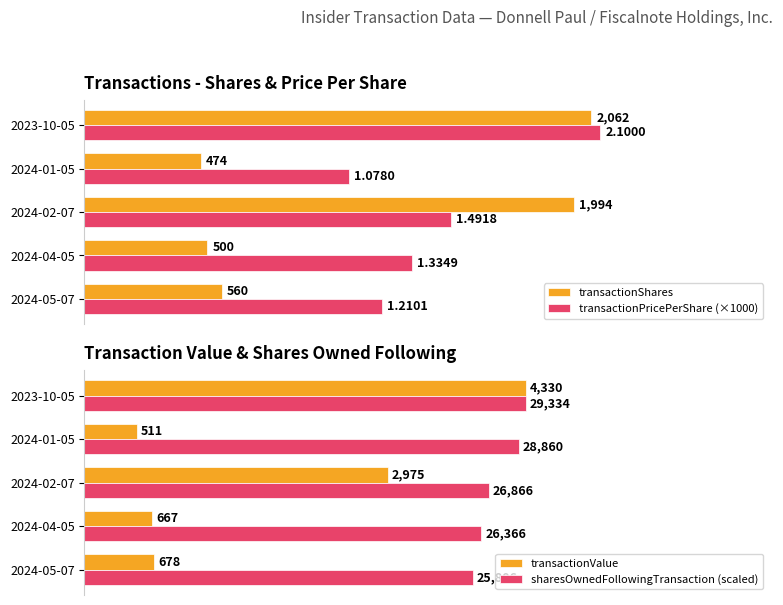

What is the minimum value shown in the chart?

474.0